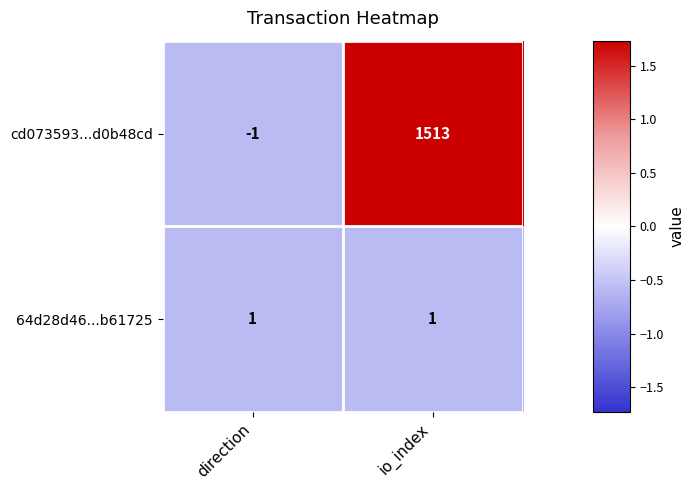

What is the highest value of the cd073593...d0b48cd series?

1513